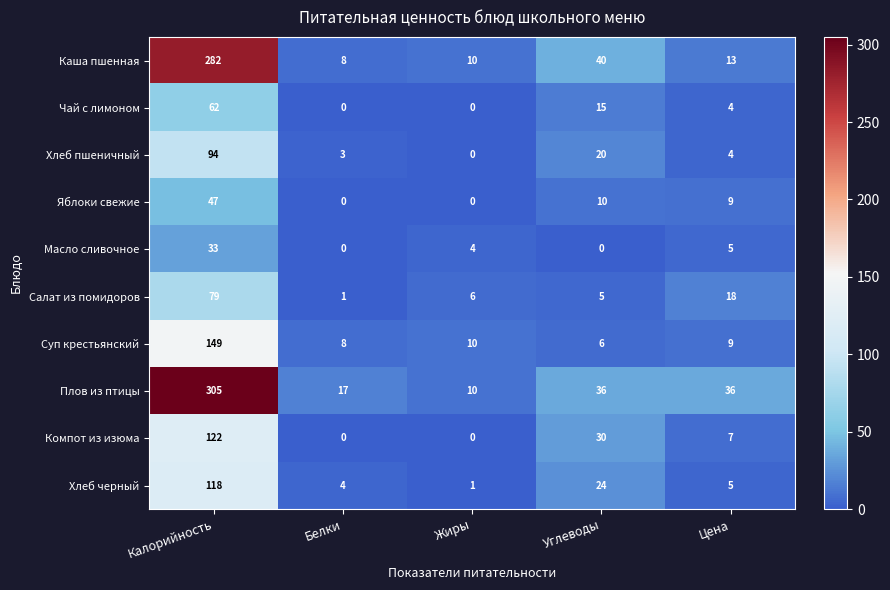

At how many categories does at least one series exceed 139?

1